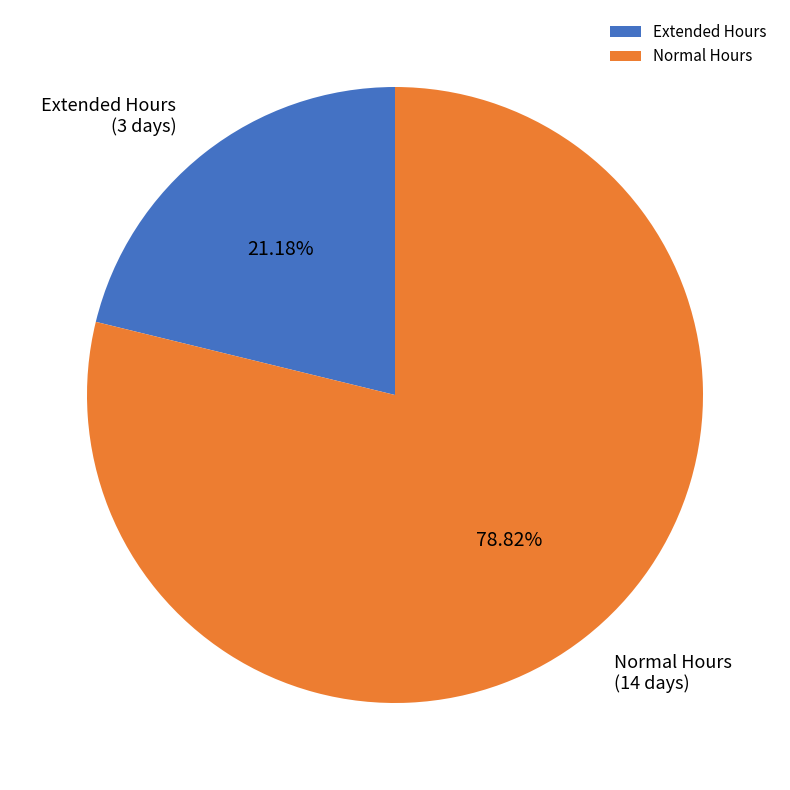

Do Normal Hours and Extended Hours together represent more than half of the pie?

Yes